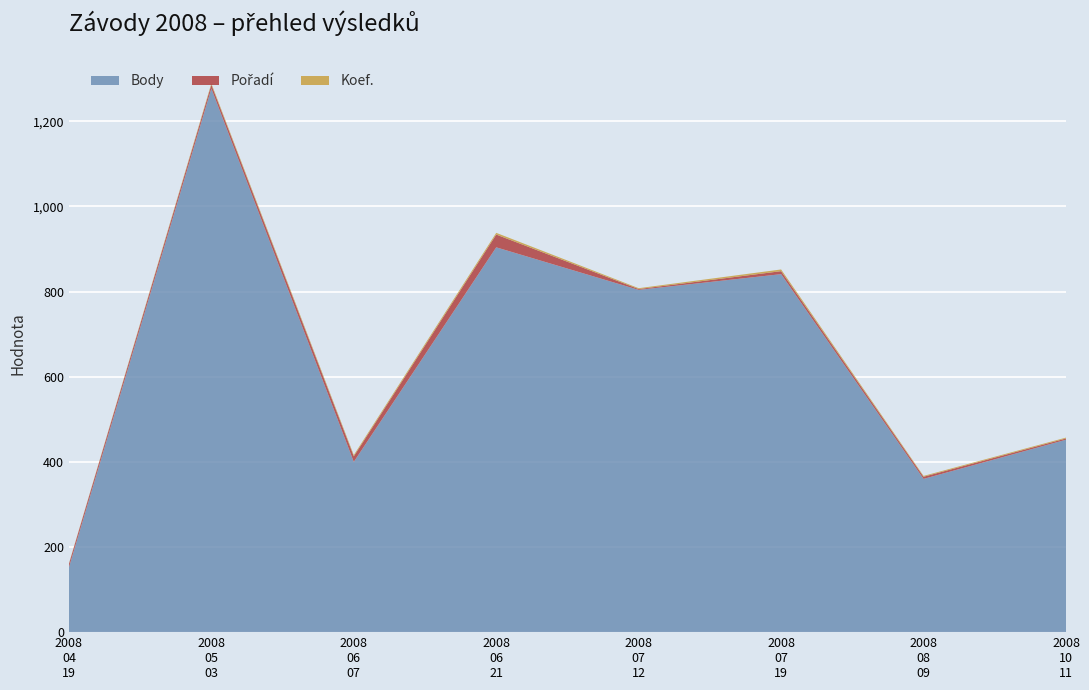

Reading left to right, what are all the values shown in this chart?

Body: 152	1277	400	904	804	841	360	452
Pořadí: 8	9	13	30	2	7	5	3
Koef.: 1	3	3	4	2	4	2	2